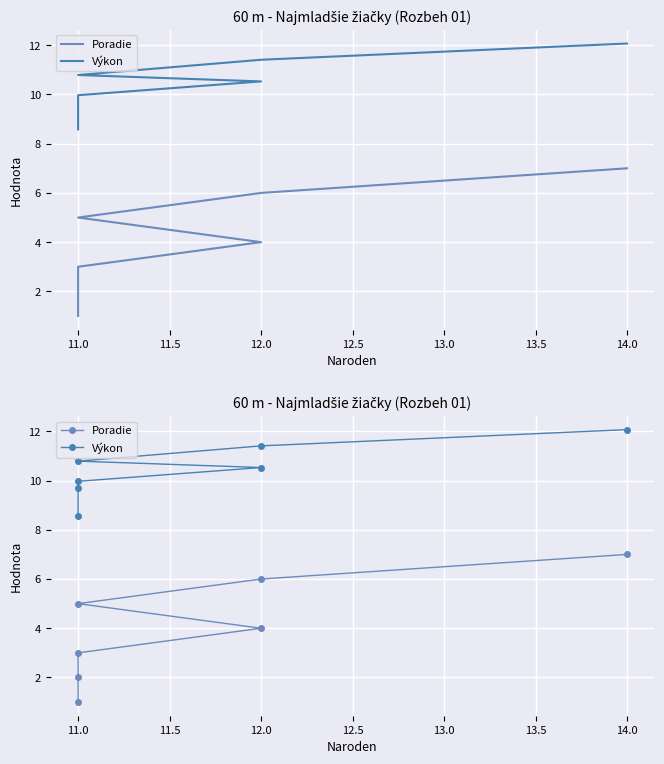

Rank the series at 14.0 from highest to lowest value.

Výkon, Poradie